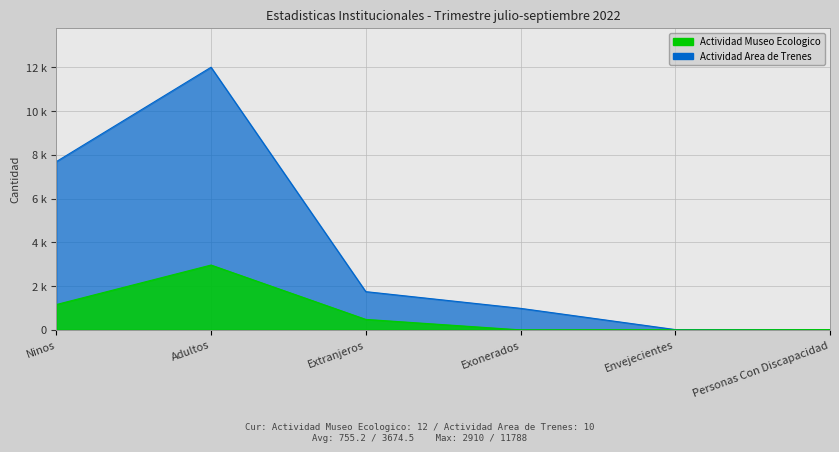

Is it true that Actividad Museo Ecologico equals 18 at Personas Con Discapacidad?

False